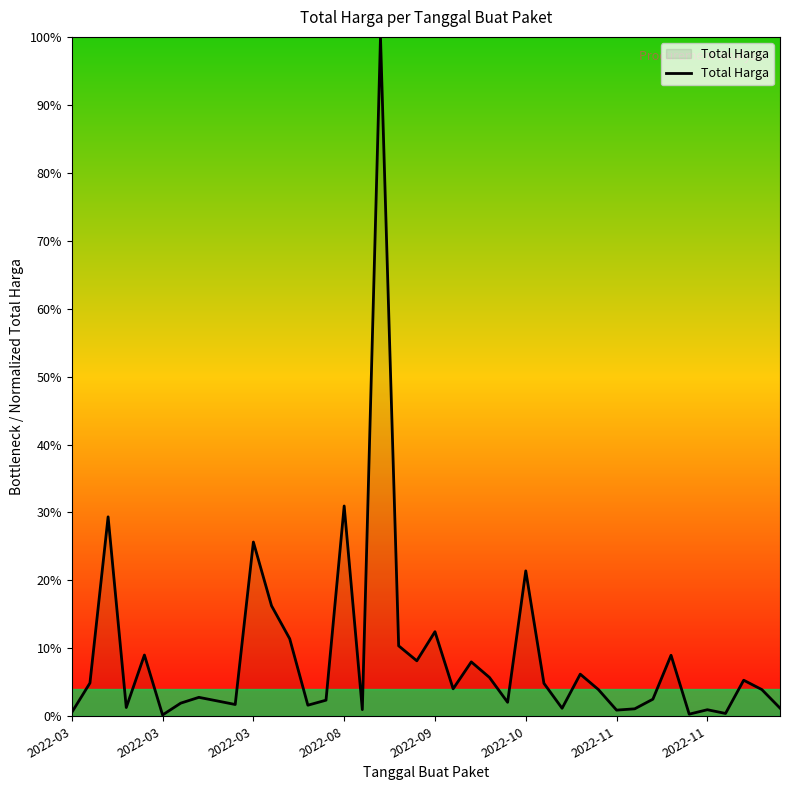

What is the difference between the maximum and minimum values?

99.8